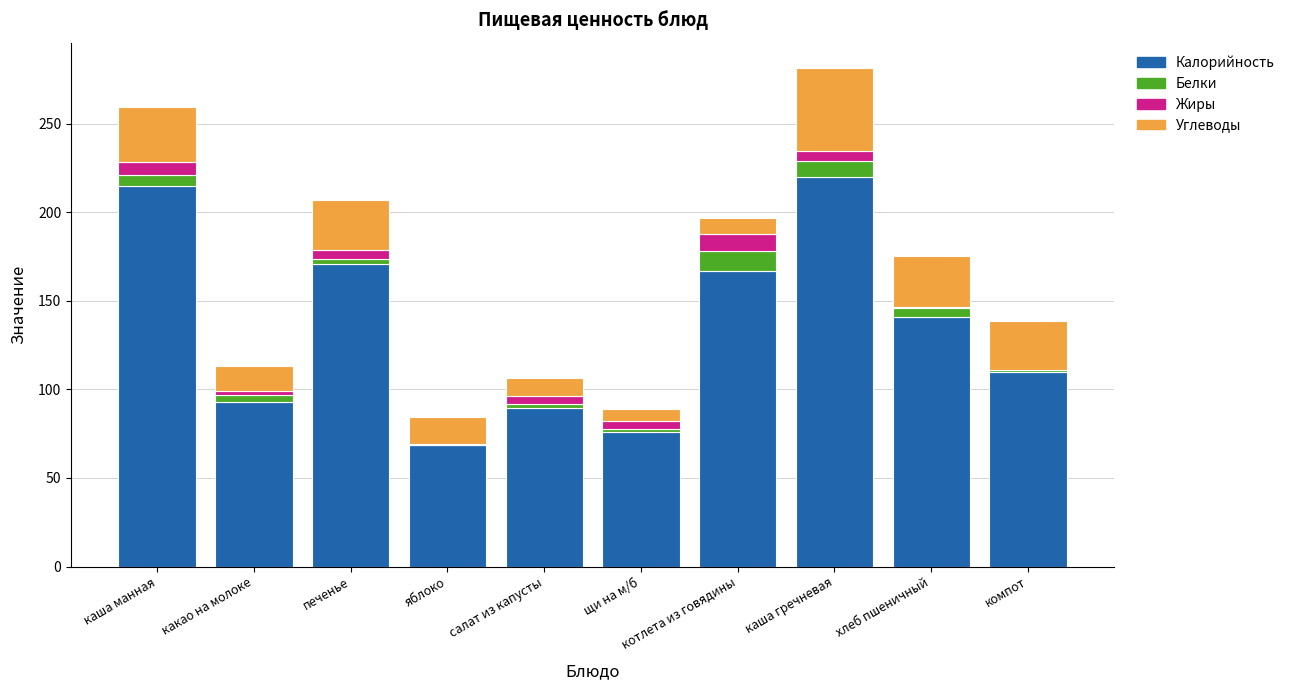

What is the average value of the Калорийность series?

135.0